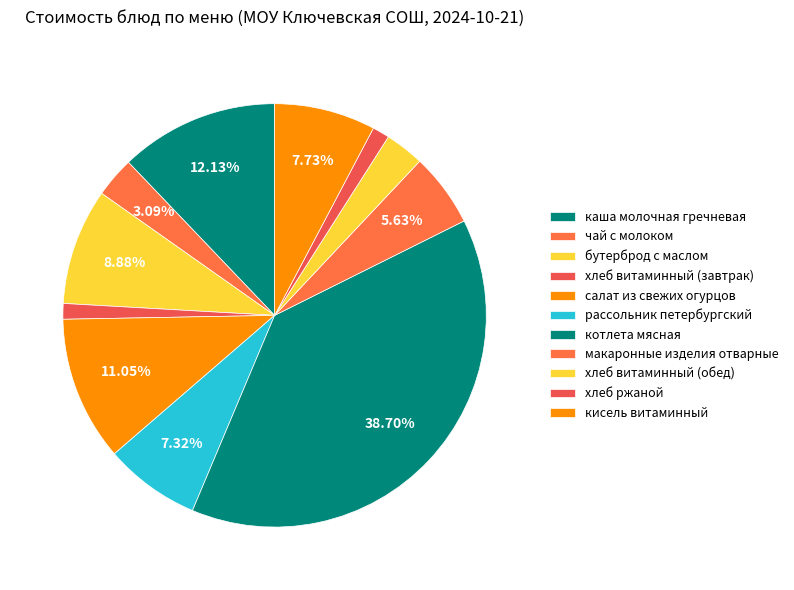

How many slices are in this pie chart?

11